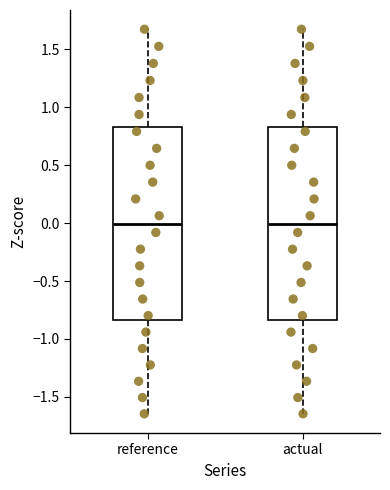

Where does the median line of the box for actual sit on the y-axis? The values are not printed on the chart, so give them approximately, as read against the axis.

0.00